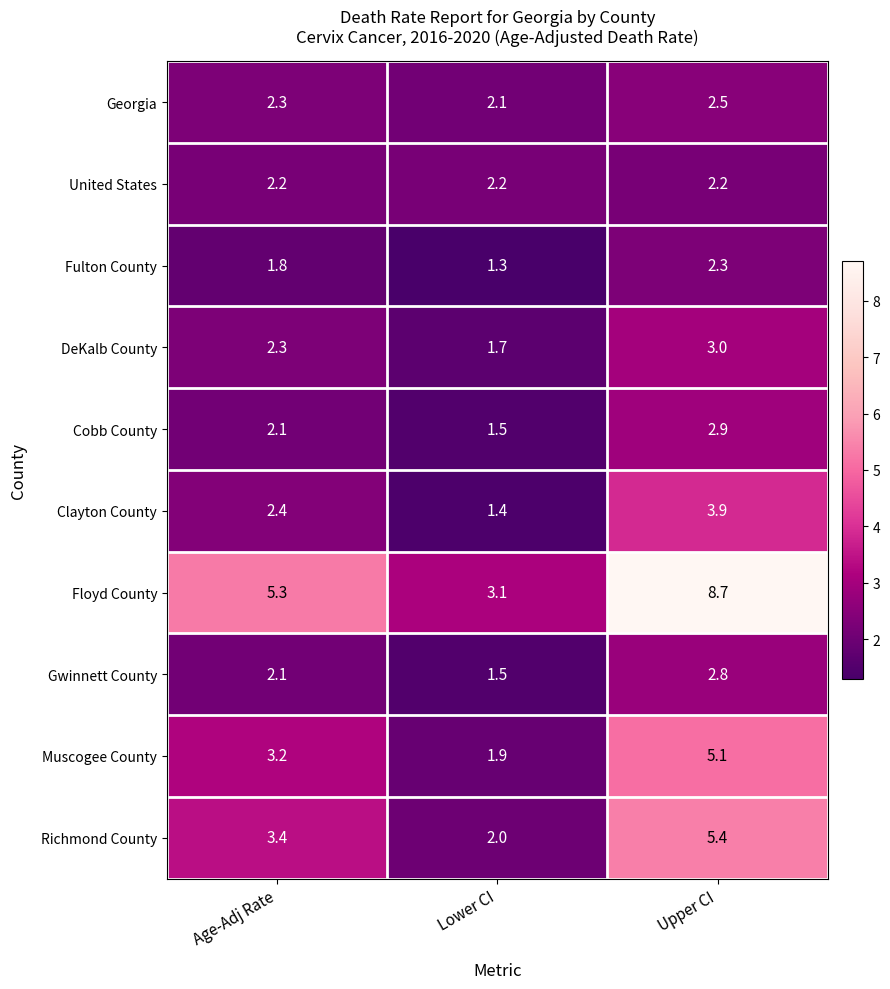

At which category is the sum across all series the highest?

Upper CI